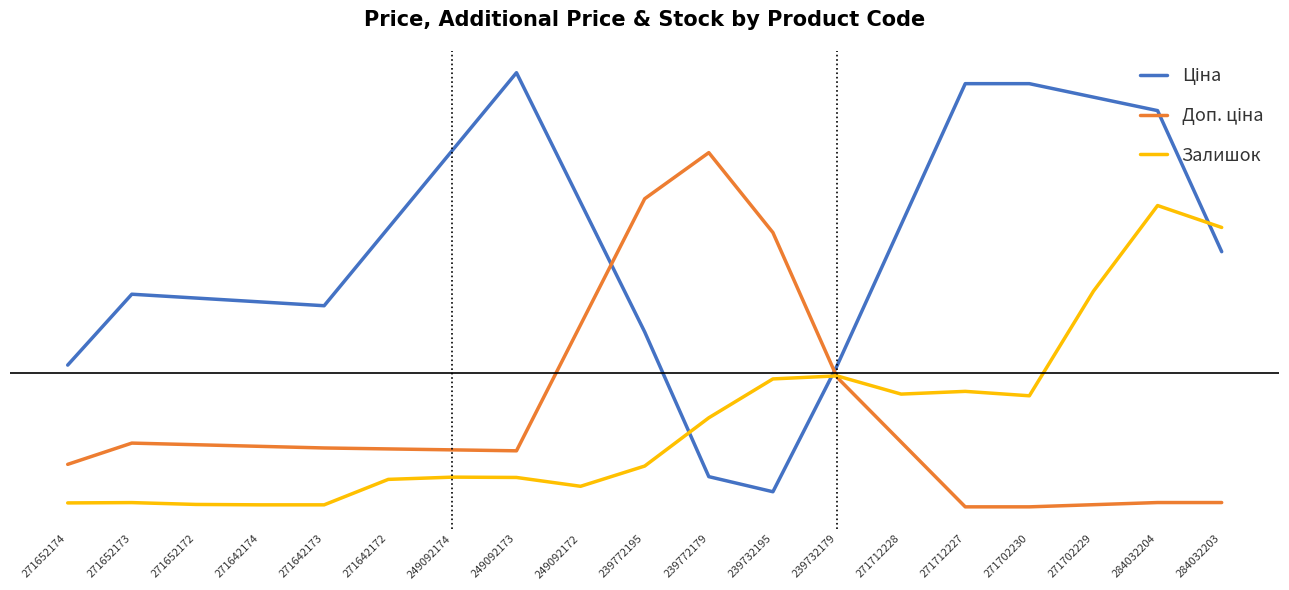

What is the label of the 7th point from the left?

249092174